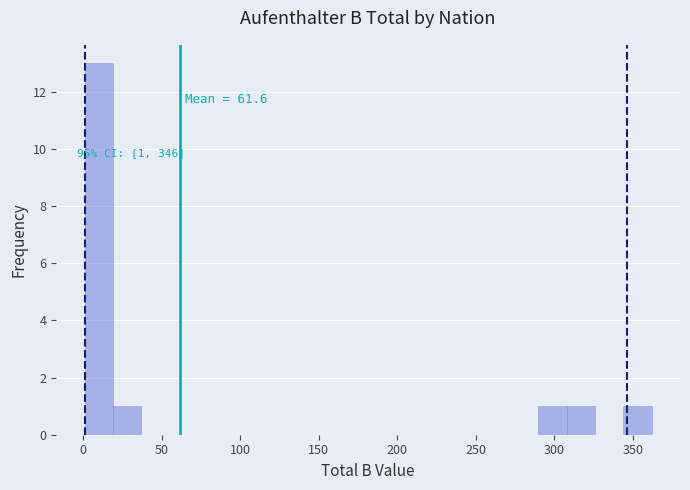

Read against the x-axis, roughly where is the centre of the tallest bar?

10